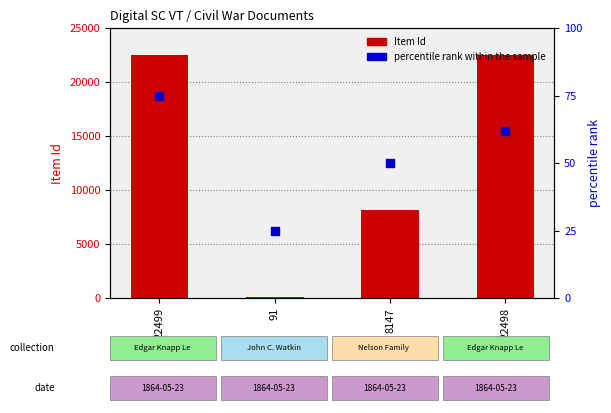

At how many categories does at least one series exceed 14174?

2